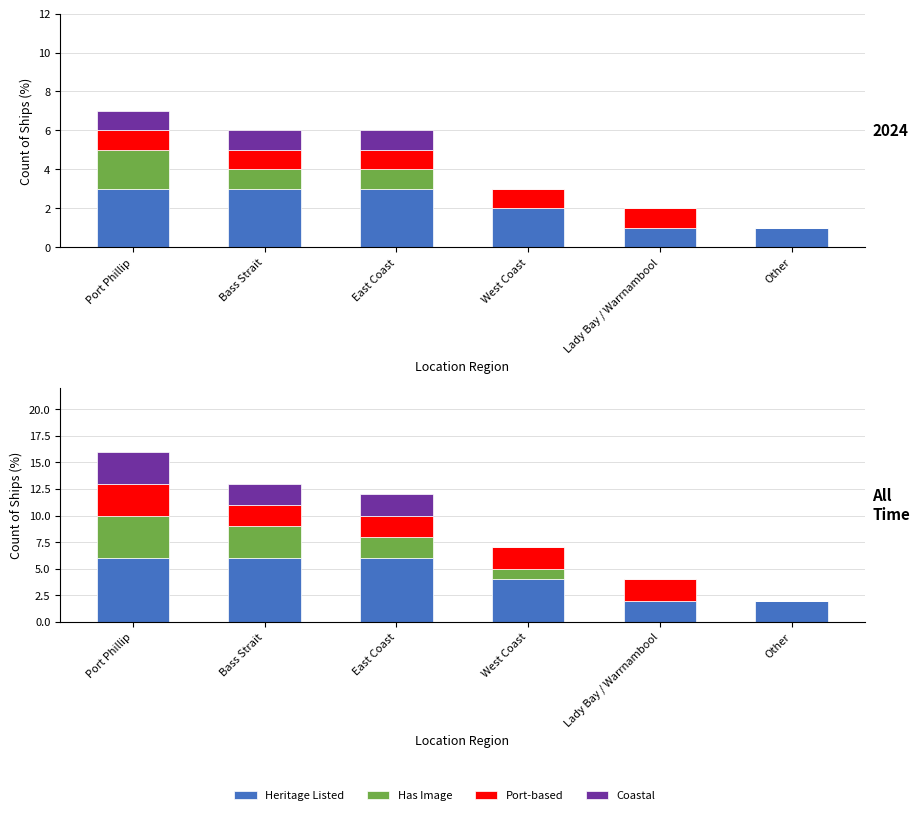

At how many categories does at least one series exceed 5?

3